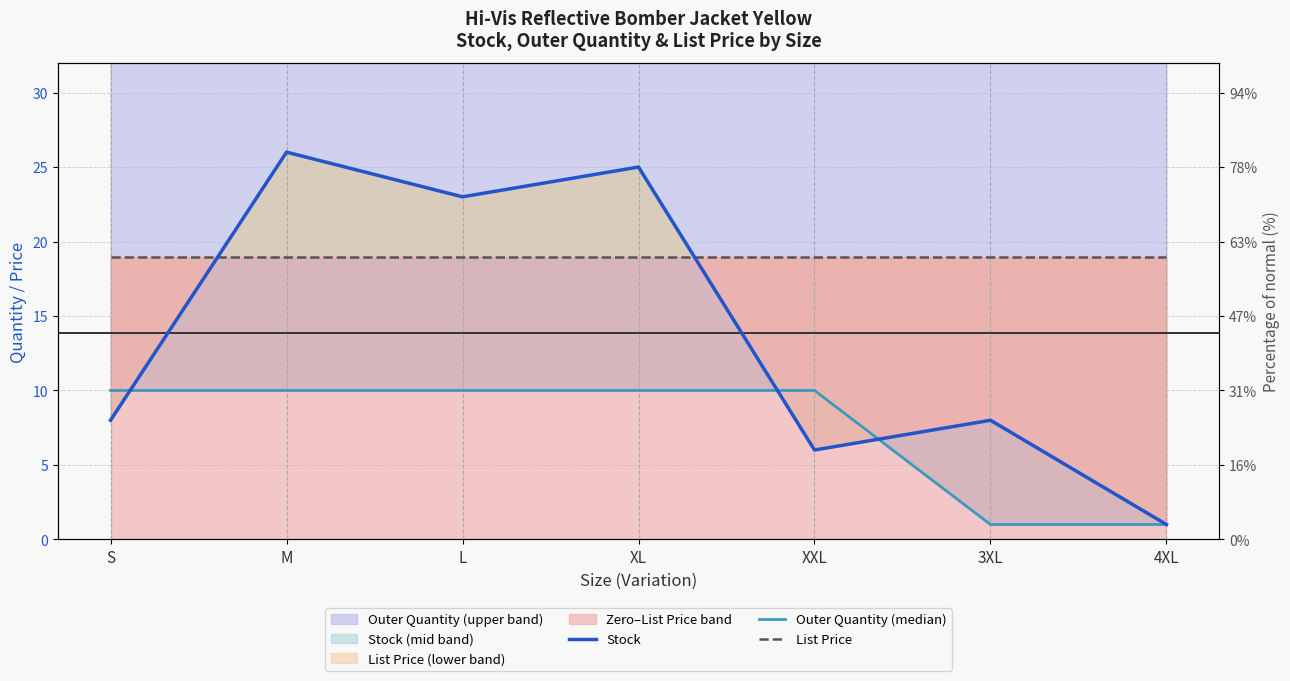

Reading left to right, what are all the values shown in this chart?

Stock: S=8.0	M=26.0	L=23.0	XL=25.0	XXL=6.0	3XL=8.0	4XL=1.0
Outer Quantity (median): S=10.0	M=10.0	L=10.0	XL=10.0	XXL=10.0	3XL=1.0	4XL=1.0
List Price: S=18.9	M=18.9	L=18.9	XL=18.9	XXL=18.9	3XL=18.9	4XL=18.9